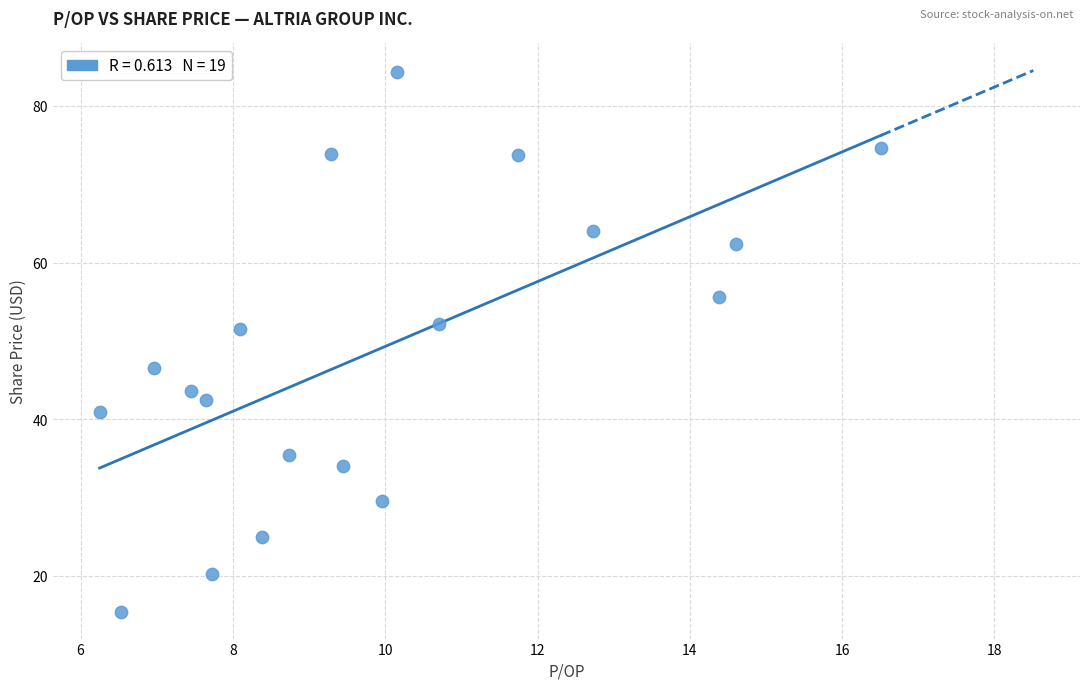

What is the range of Y values (max minus min)?

68.9